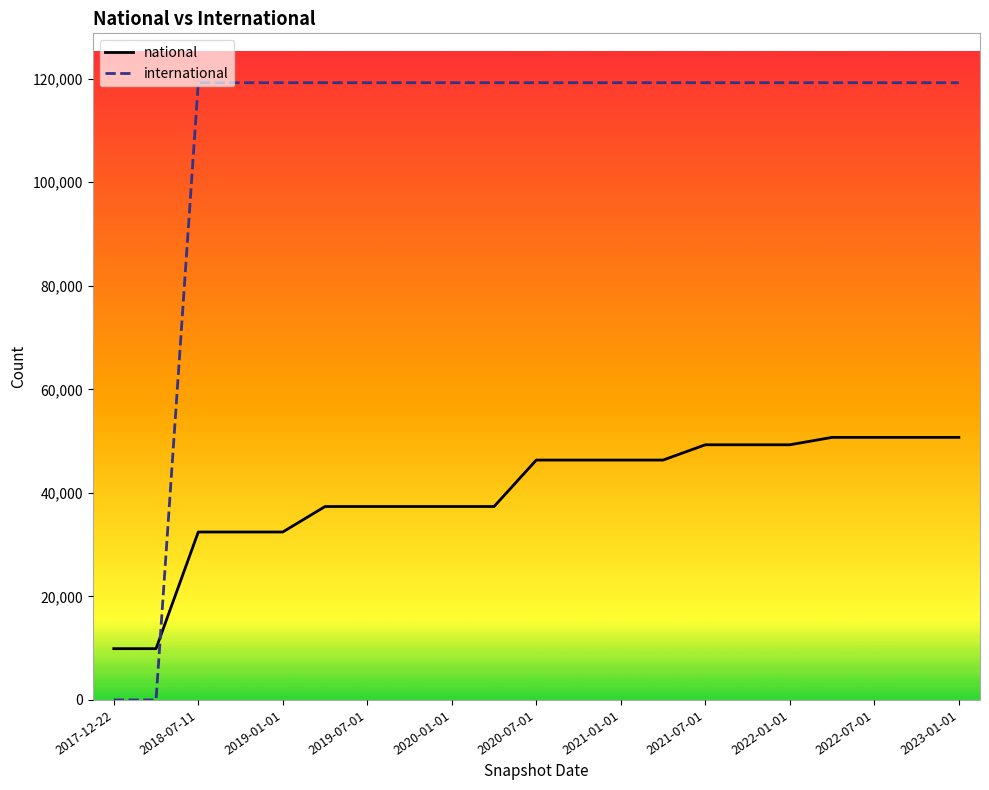

Count the number of categories in the chart.

21